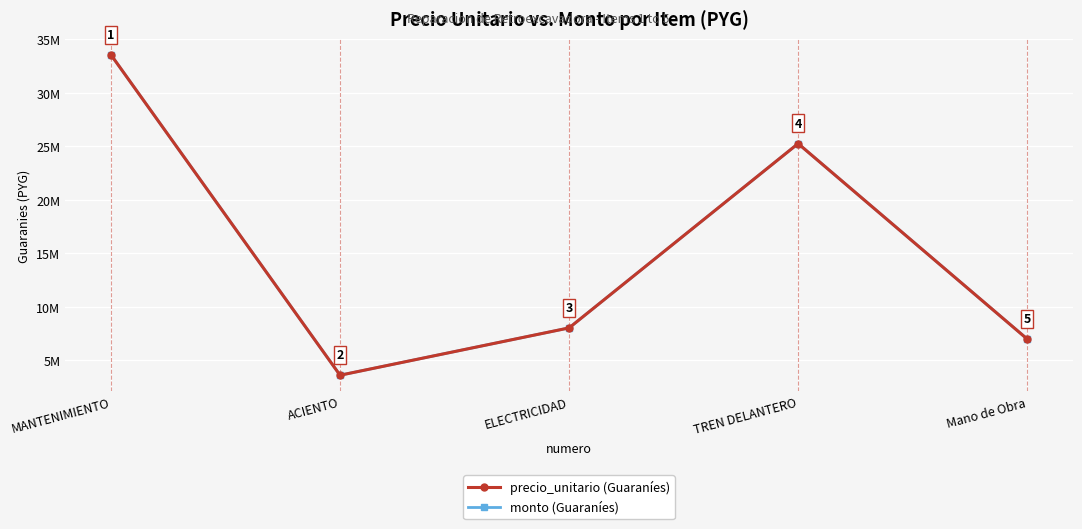

Does the chart have visible grid lines?

Yes